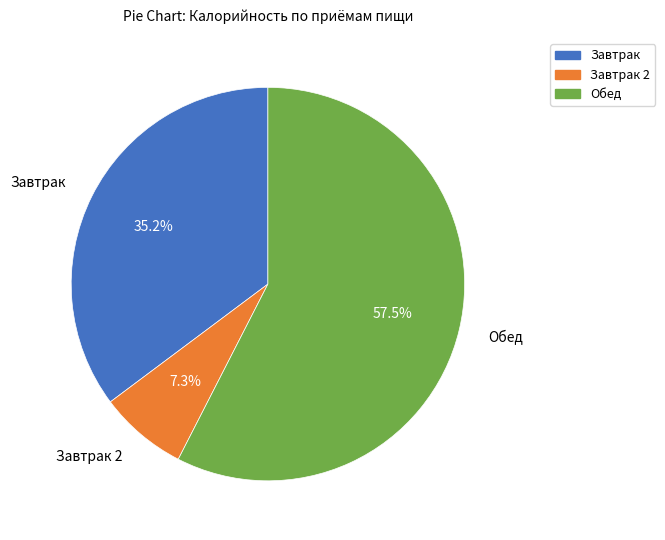

Is there any slice that represents more than half of the pie?

Yes